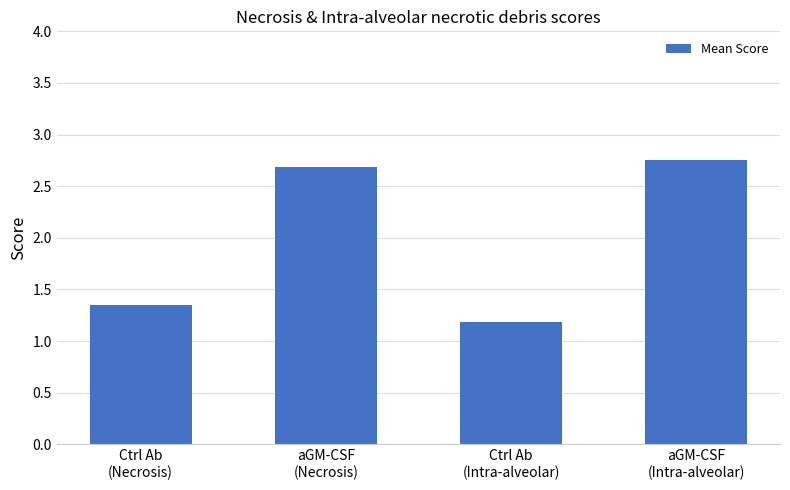

Where is the data nearest to the value 1?

Ctrl Ab
(Intra-alveolar)